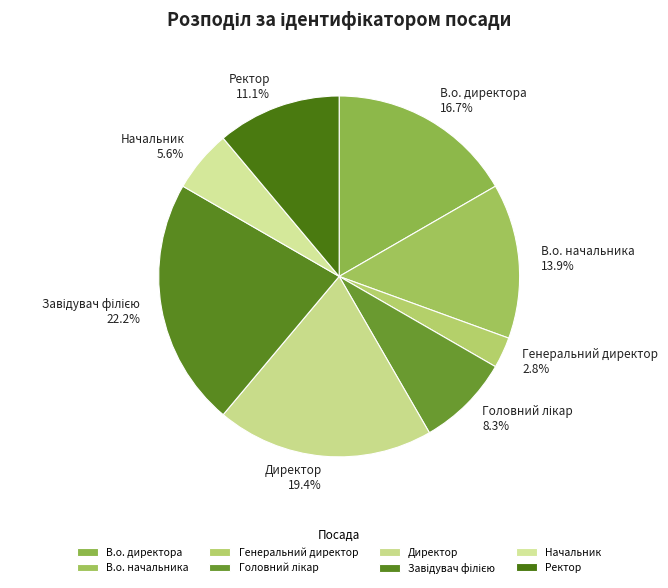

Which has a higher value, В.о. директора 16.7% or Директор 19.4%?

Директор 19.4%